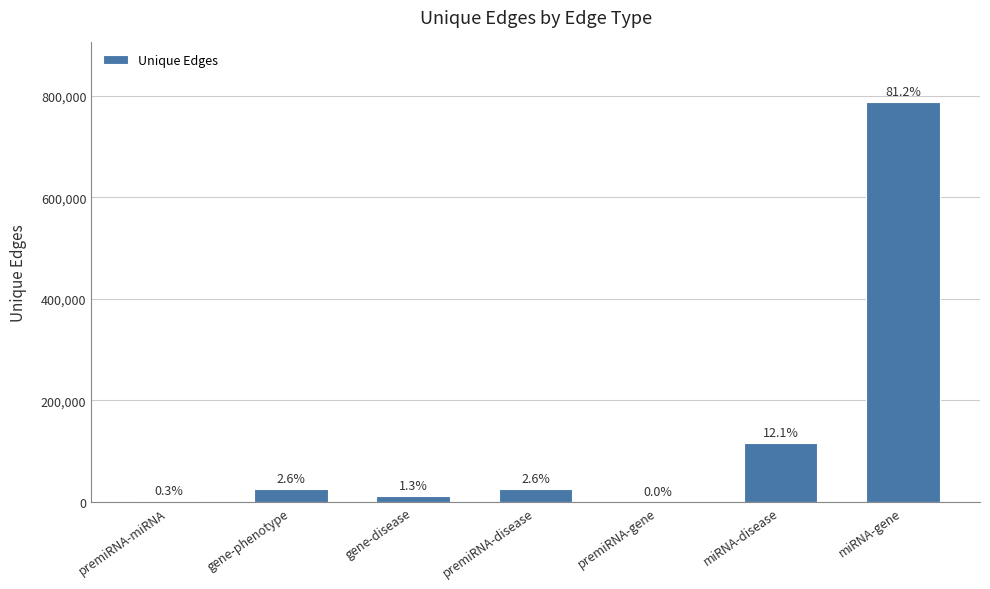

List the labels in order of value, smallest first.

premiRNA-gene, premiRNA-miRNA, gene-disease, gene-phenotype, premiRNA-disease, miRNA-disease, miRNA-gene